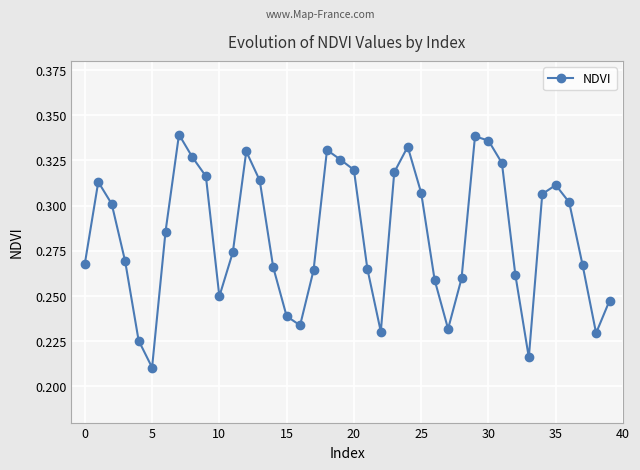

True or false: the data has more than 0 interior local peaks.

True